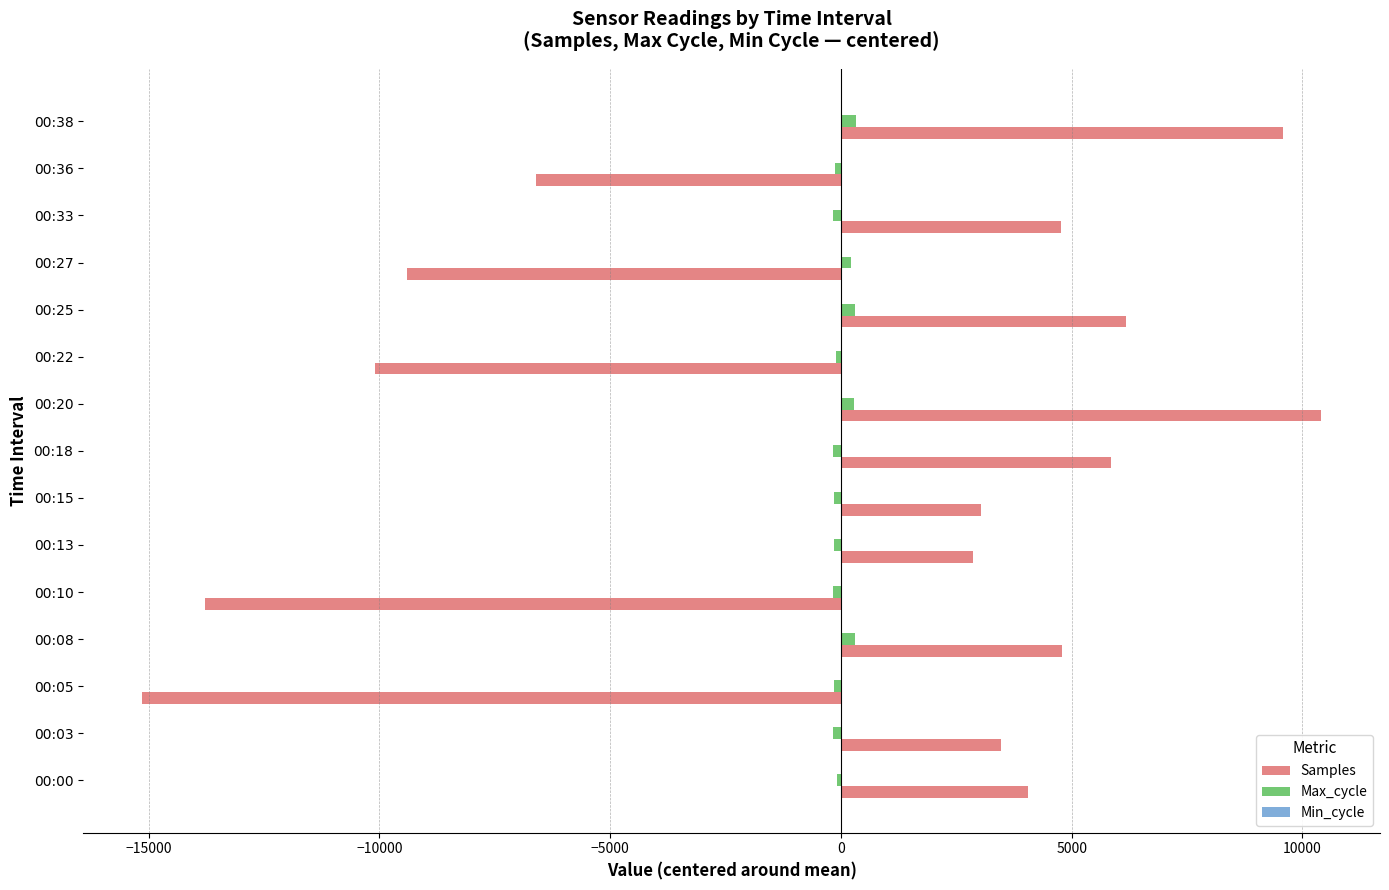

Which label corresponds to the largest value in the chart?

00:20